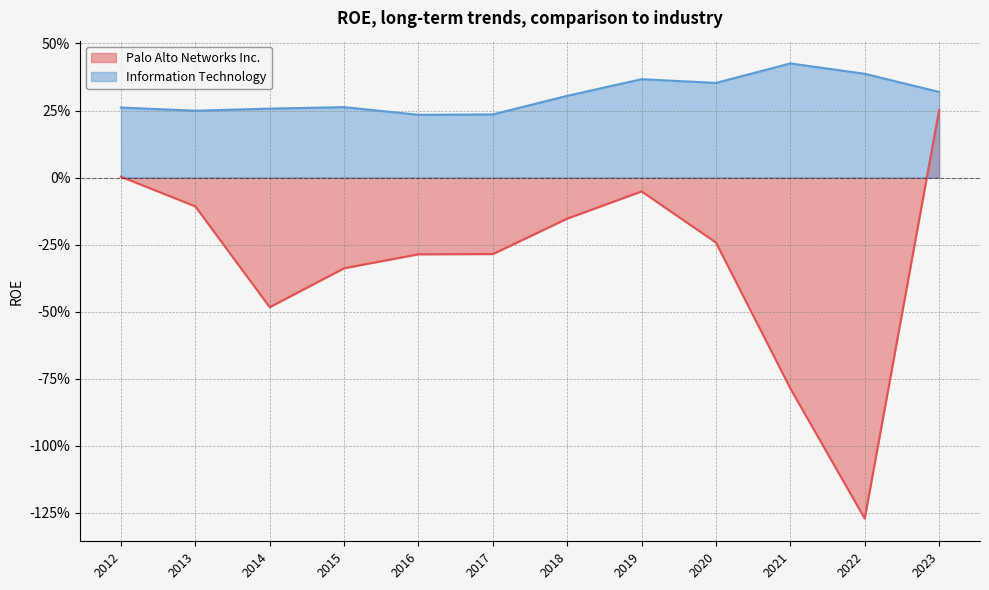

What is the sum of the Palo Alto Networks Inc. values at 2016 and 2015?

-0.6